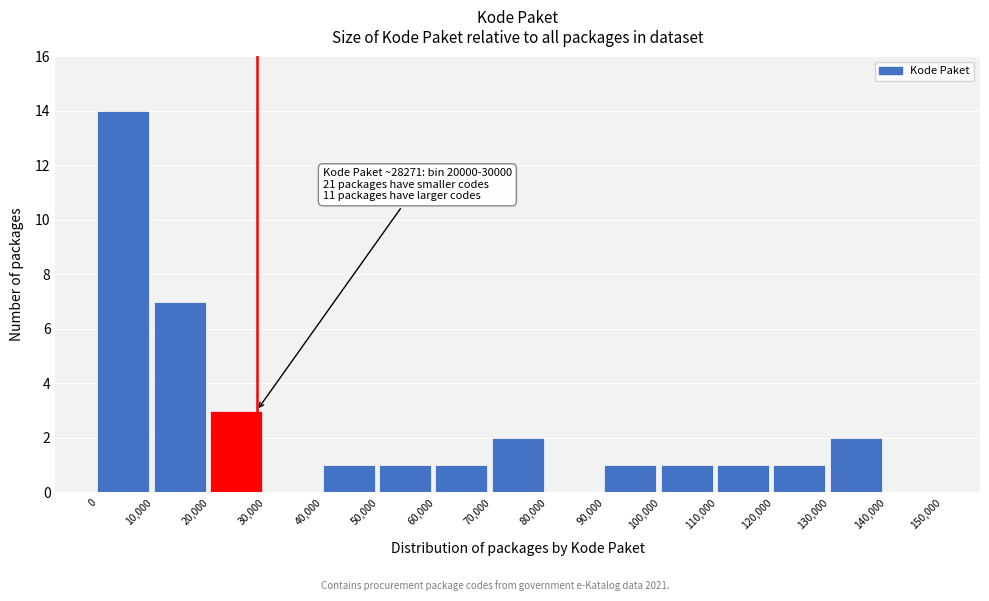

Which range on the x-axis has the tallest bar?

0 to 10,000